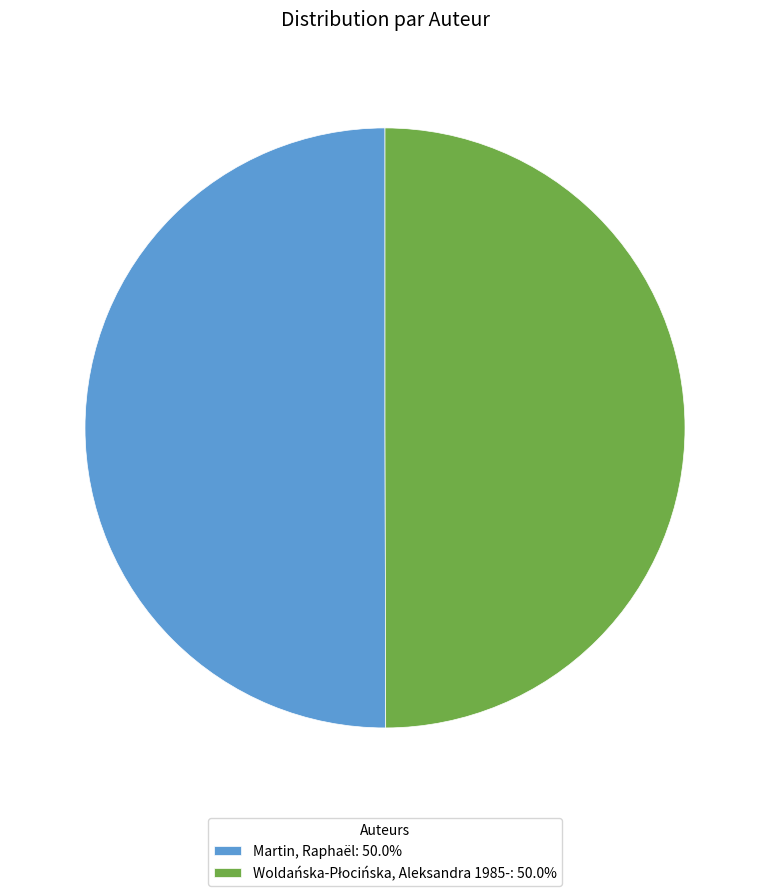

How many segments does this pie chart have?

2